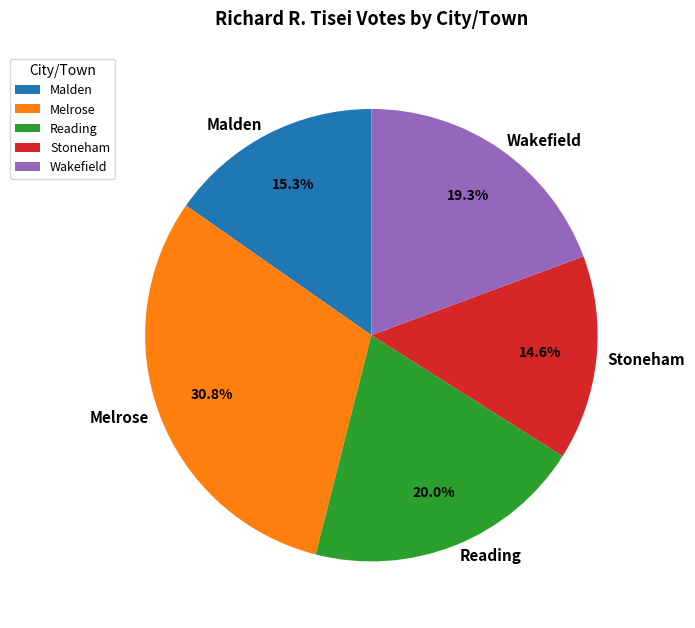

Count the number of slices in the pie.

5